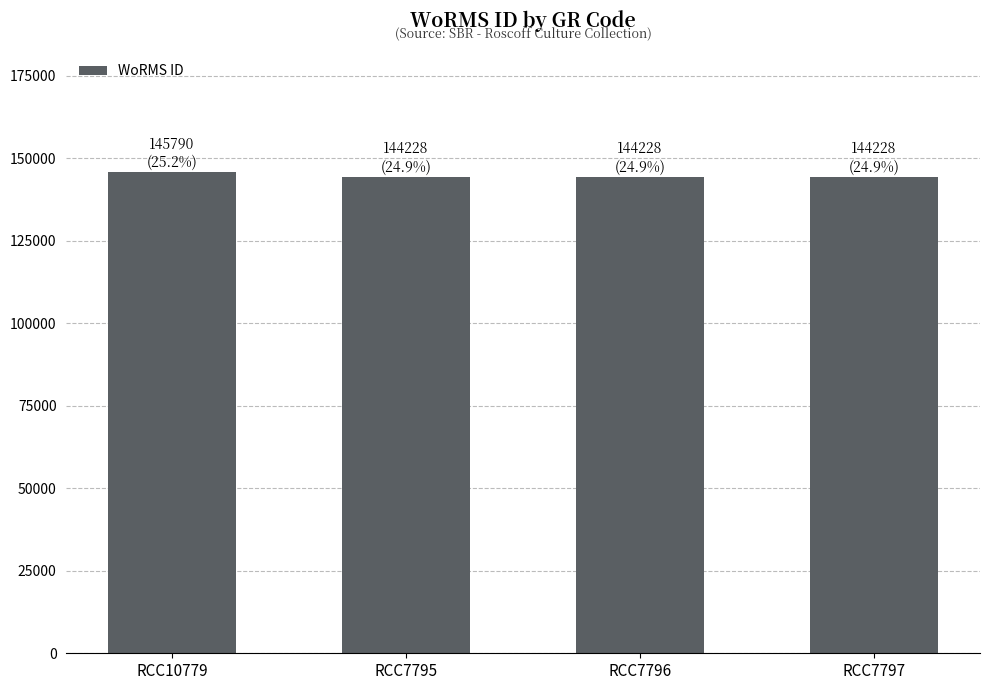

Are the bars horizontal?

No